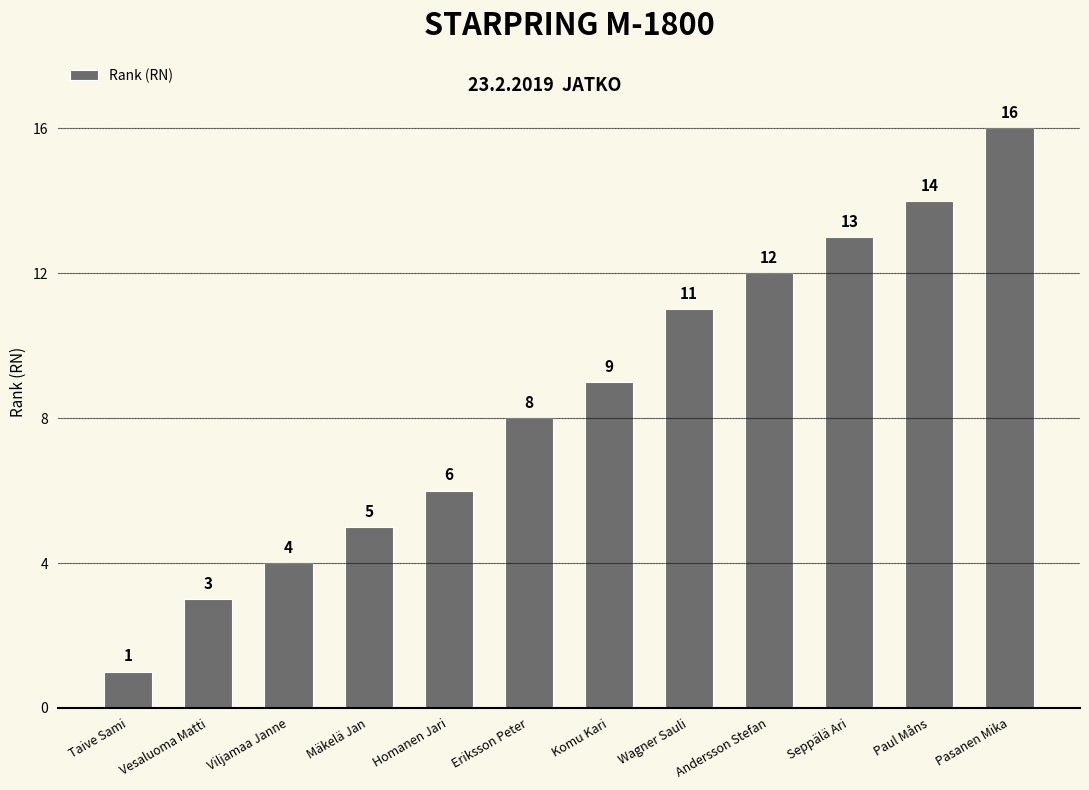

What is the value of the 12th bar from the left?

16